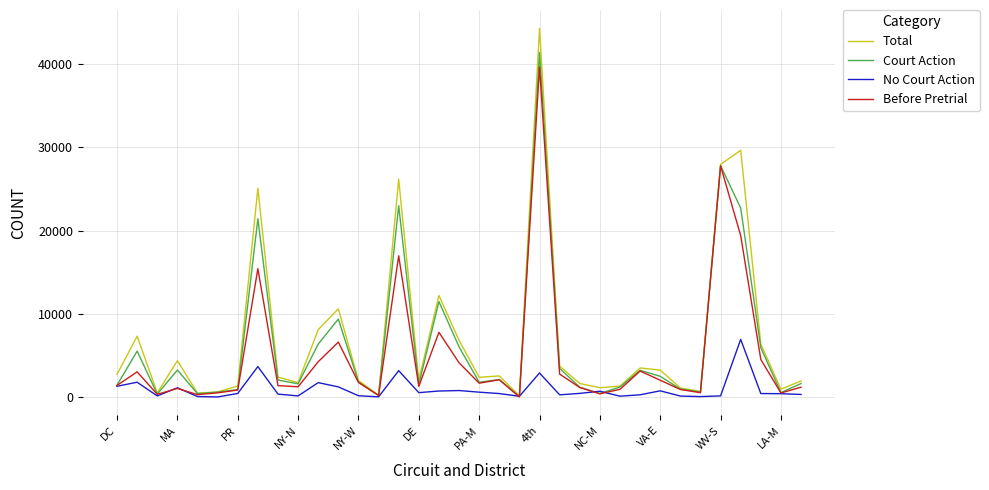

After their last crossing, which series has the higher values: No Court Action or Before Pretrial?

Before Pretrial